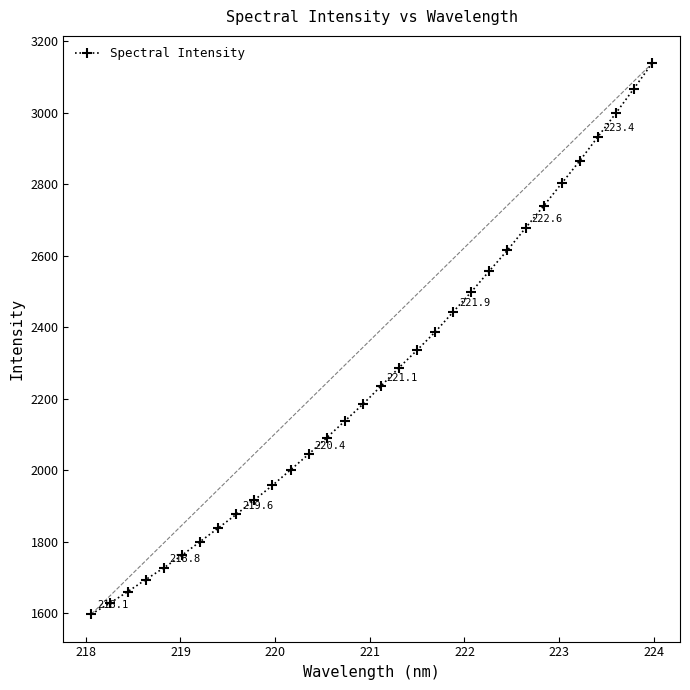

What is the value of the Spectral Intensity point at the 5th from the left?

1727.2